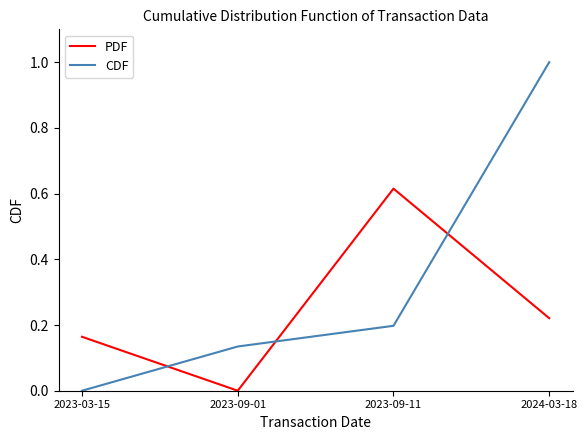

At which category does PDF reach its first local valley?

2023-09-01